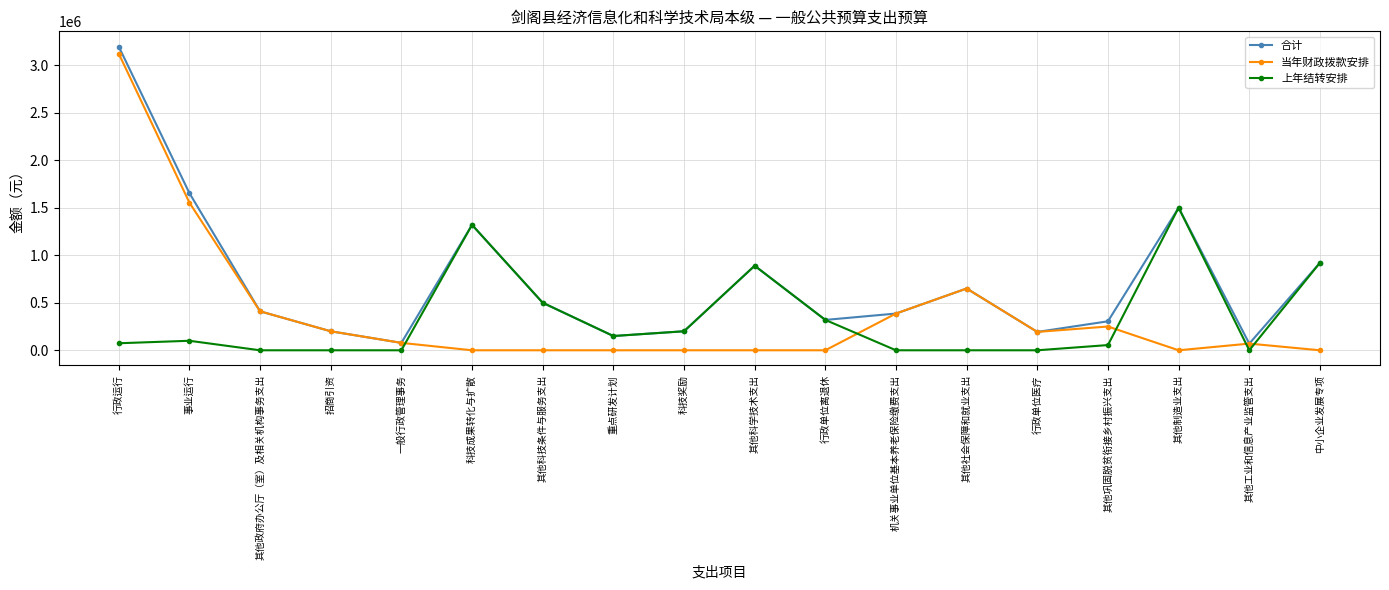

Is the value of 合计 at 其他政府办公厅（室）及相关机构事务支出 greater than the value of 当年财政拨款安排 at 一般行政管理事务?

Yes